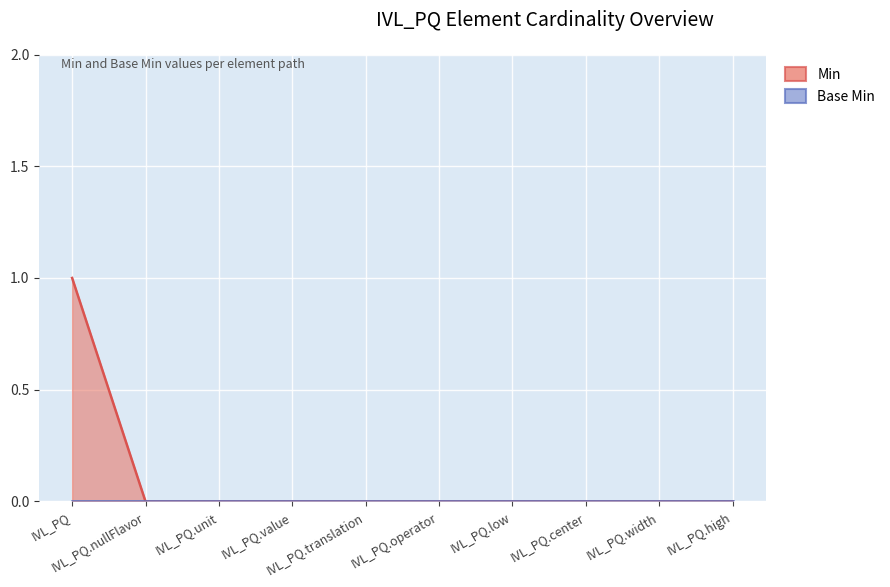

Reading left to right, what are all the values shown in this chart?

IVL_PQ=1	IVL_PQ.nullFlavor=0	IVL_PQ.unit=0	IVL_PQ.value=0	IVL_PQ.translation=0	IVL_PQ.operator=0	IVL_PQ.low=0	IVL_PQ.center=0	IVL_PQ.width=0	IVL_PQ.high=0